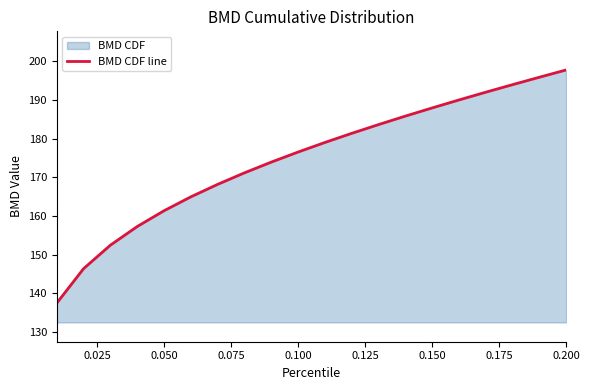

What is the smallest value displayed?

137.4